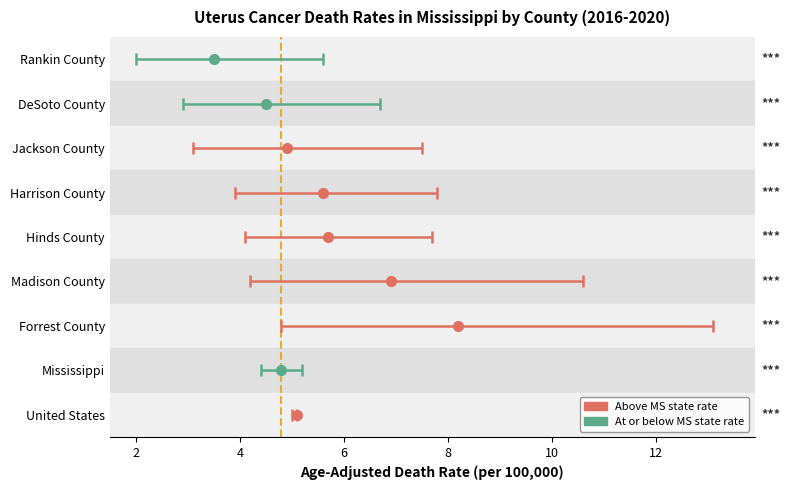

What is the smallest value displayed?

2.0